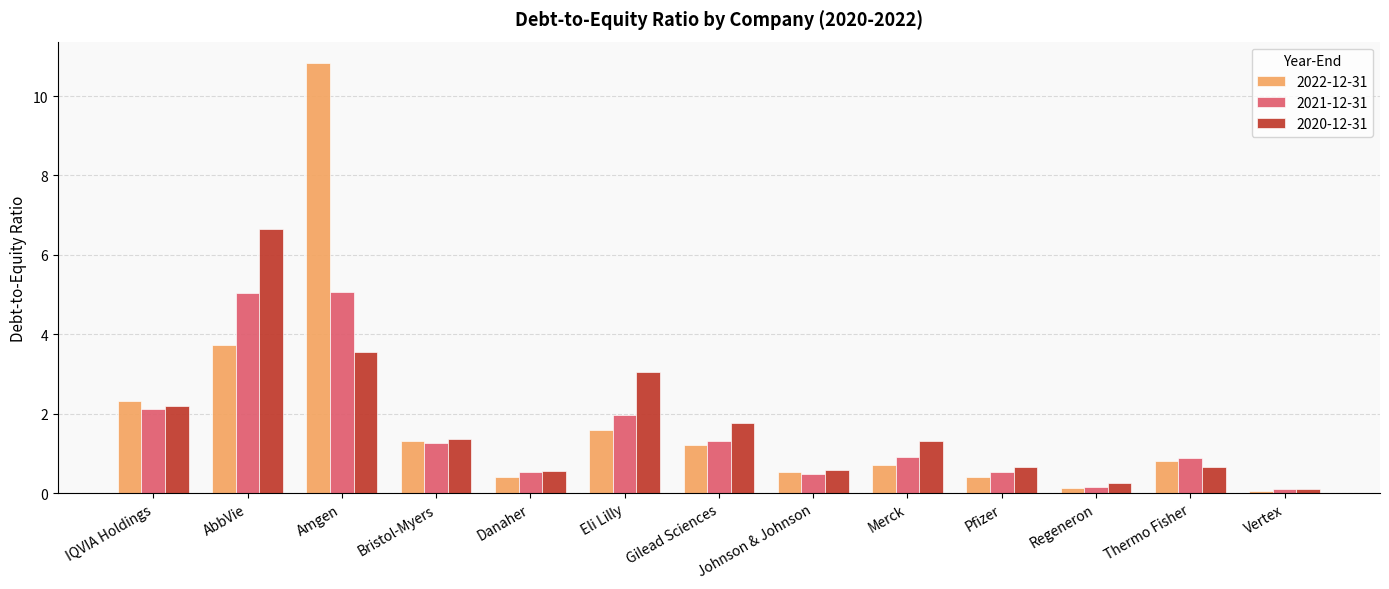

Is the value of 2021-12-31 at Bristol-Myers greater than the value of 2020-12-31 at Bristol-Myers?

No